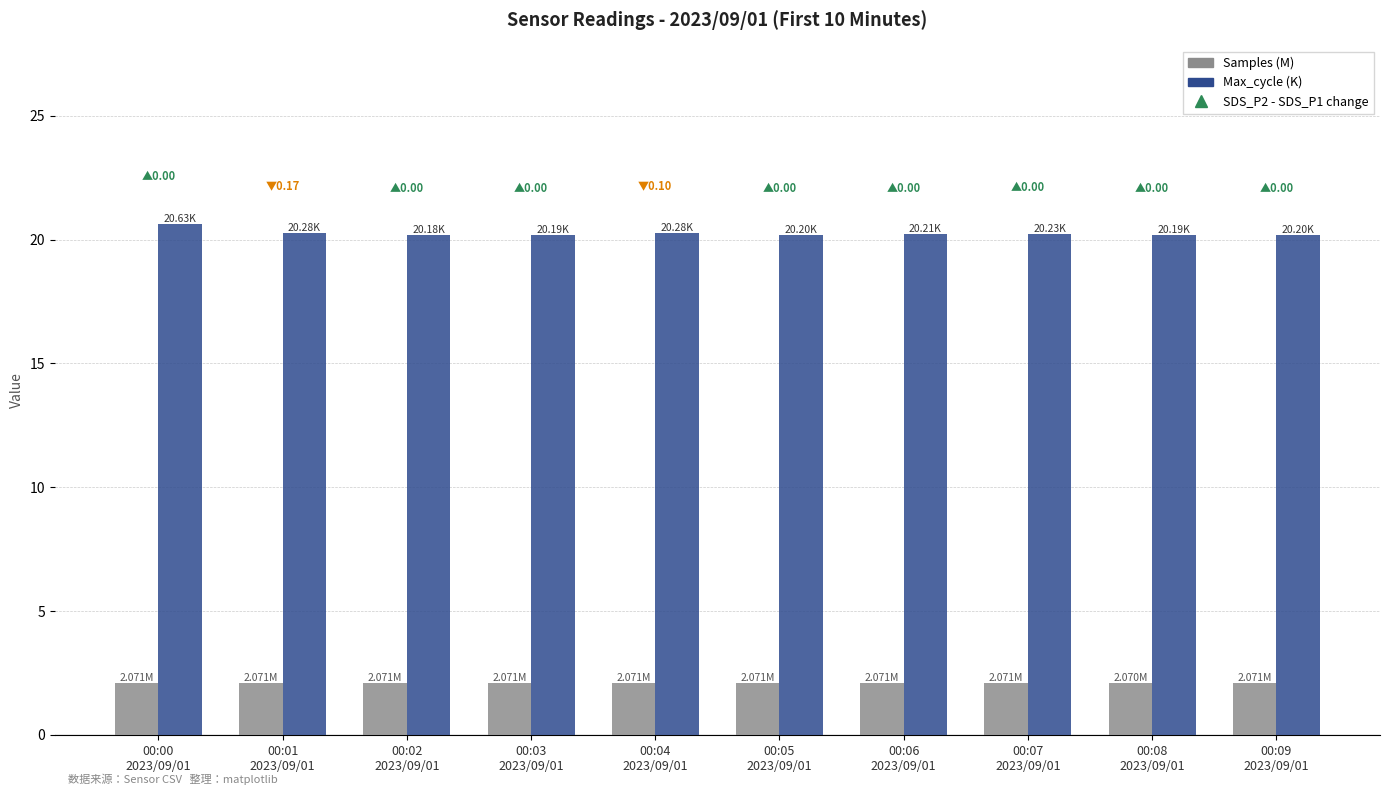

What is the difference between the highest and lowest values at 00:02
2023/09/01?

18.1